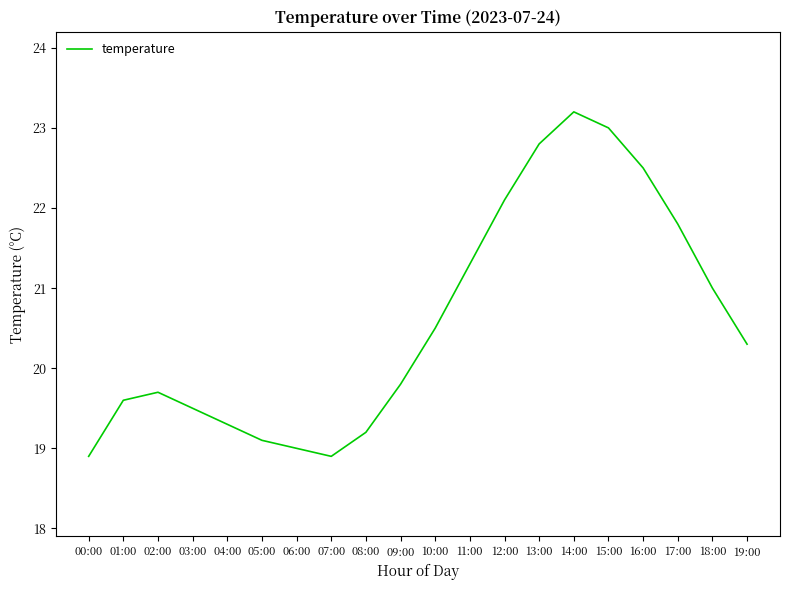

Where is the data nearest to the value 21?

18:00